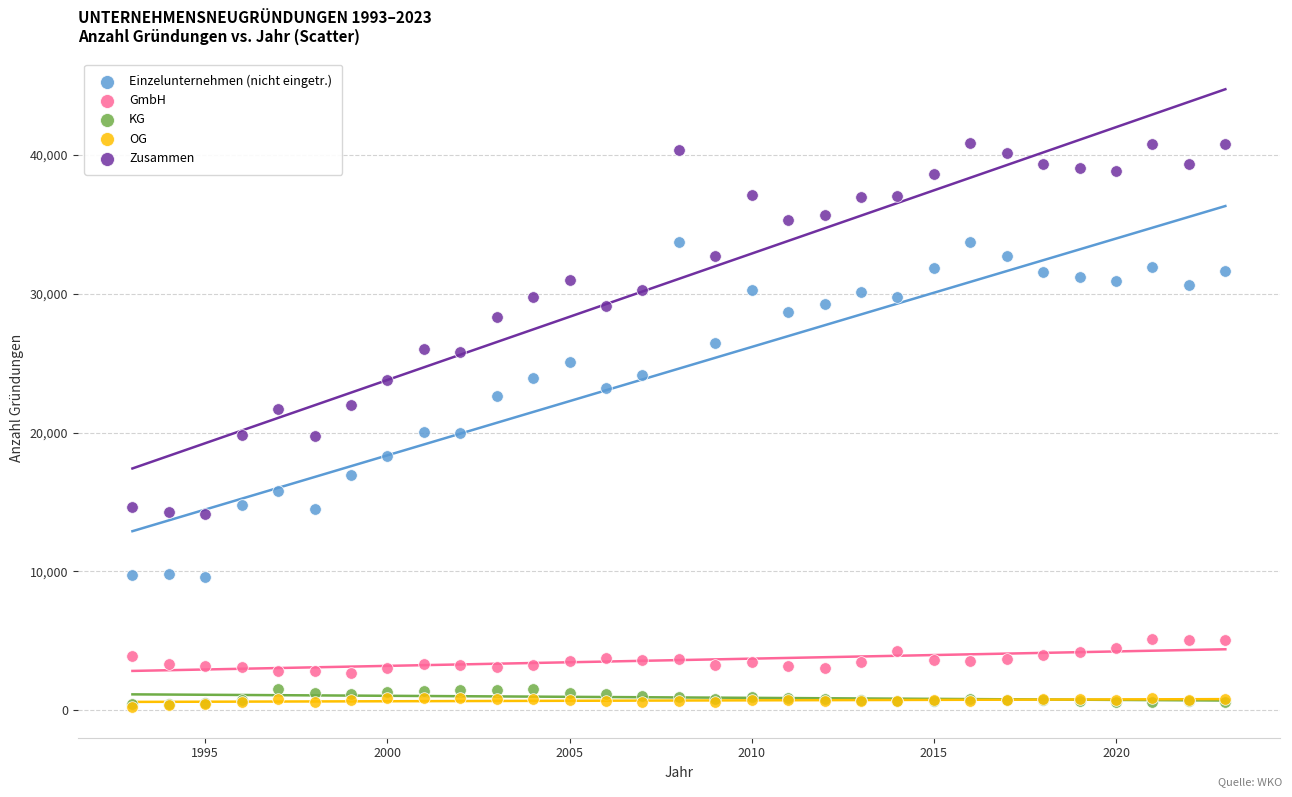

Which series reaches the maximum Y coordinate?

Zusammen